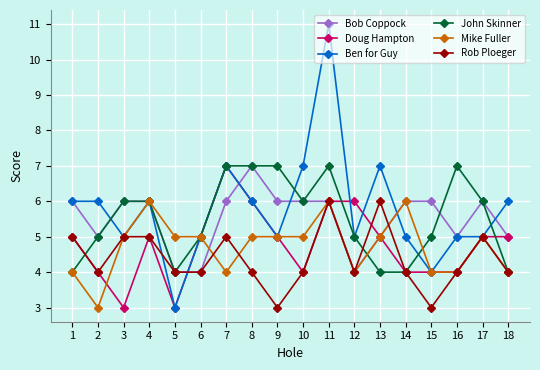

Between 5 and 13, which series saw the biggest shift?

Ben for Guy